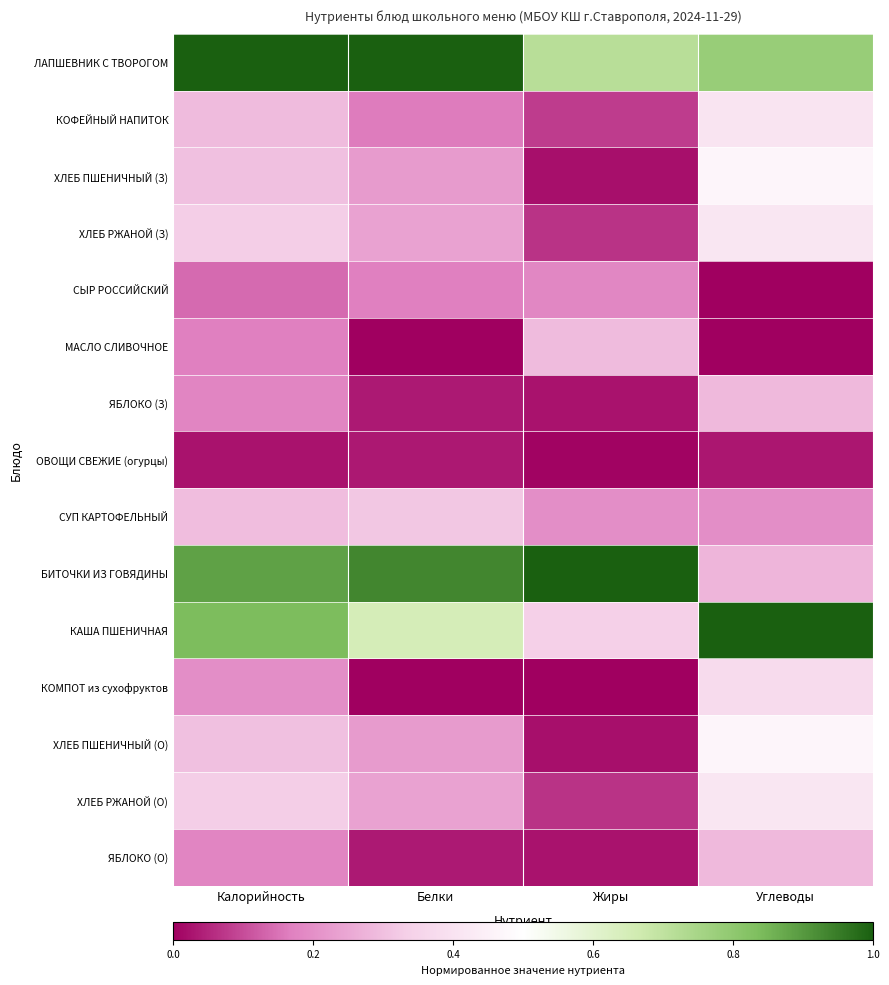

What is the difference between the highest and lowest values at Углеводы?

1.0